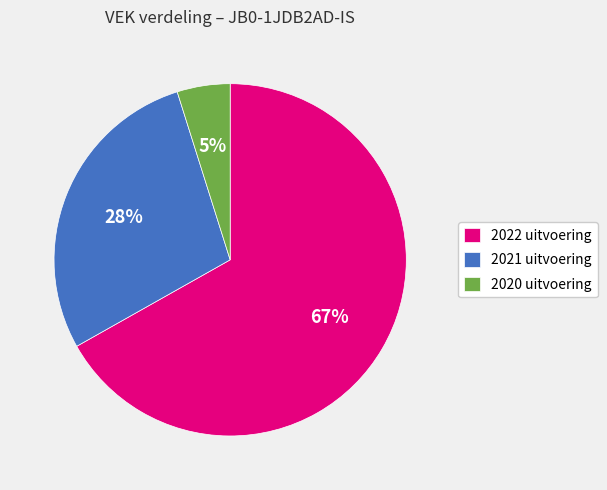

Rank the categories by value from highest to lowest.

2022 uitvoering, 2021 uitvoering, 2020 uitvoering